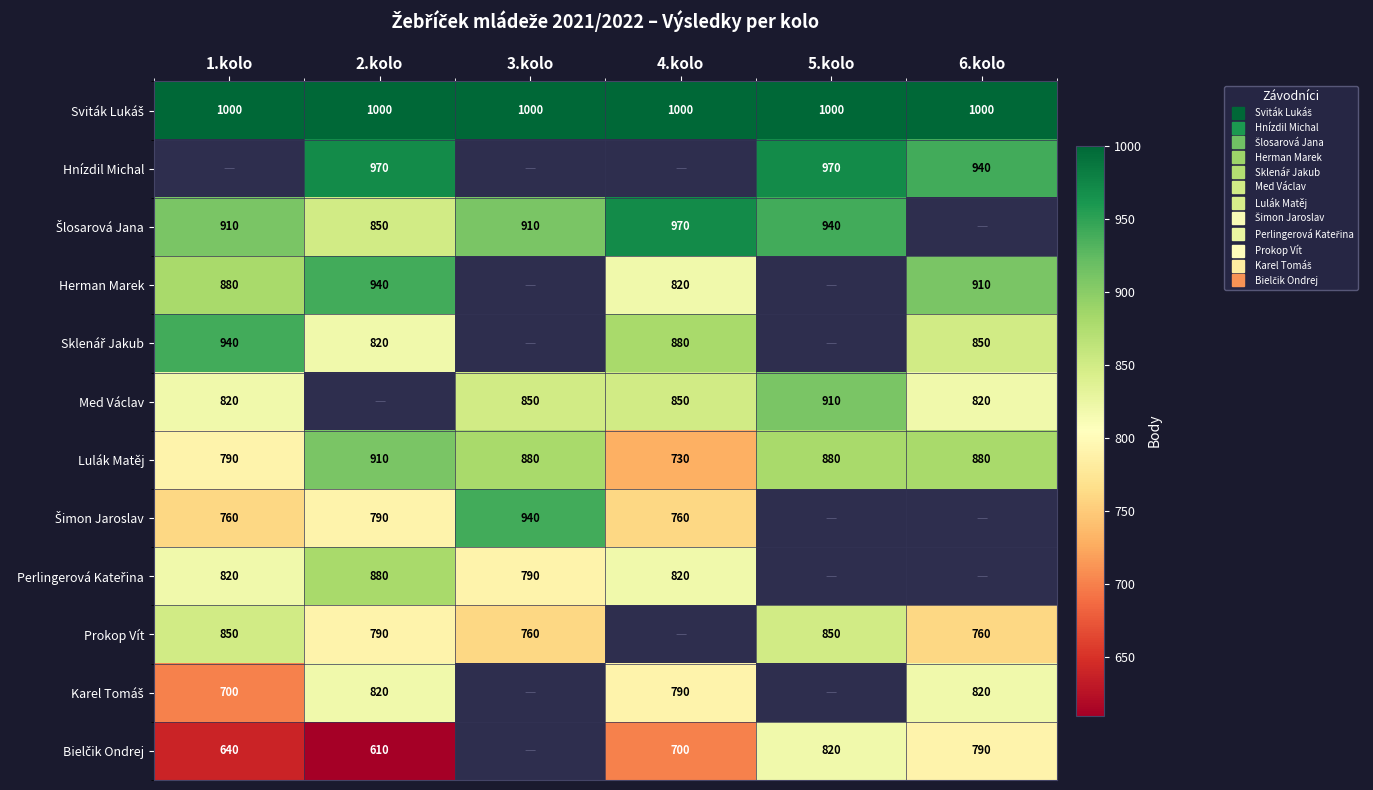

The Prokop Vít series shows 850.0 at 5.kolo. True or false?

True